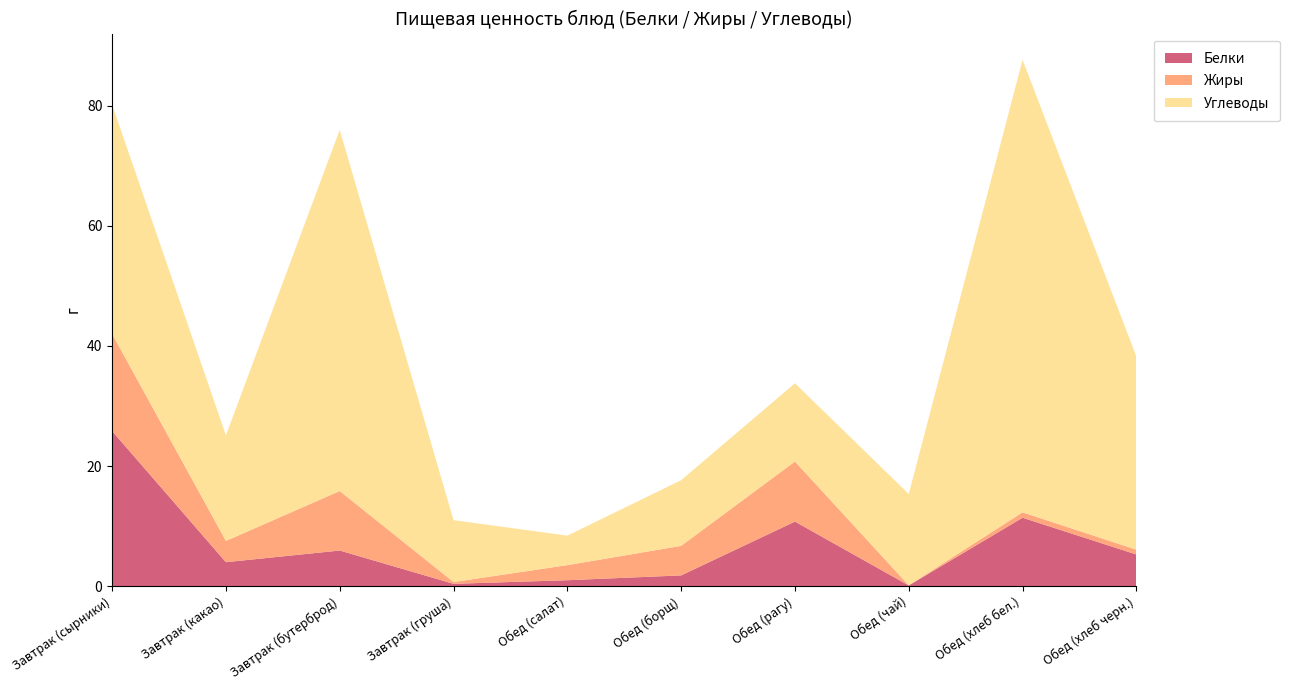

Reading left to right, list all the values displayed in this chart.

Белки: 25.8	4.0	5.9	0.4	1.0	1.8	10.8	0.1	11.4	5.3
Жиры: 16.2	3.5	9.9	0.3	2.5	4.9	10.0	0.0	0.9	0.8
Углеводы: 38.2	17.6	60.1	10.3	4.9	10.9	13.0	15.2	75.3	32.2